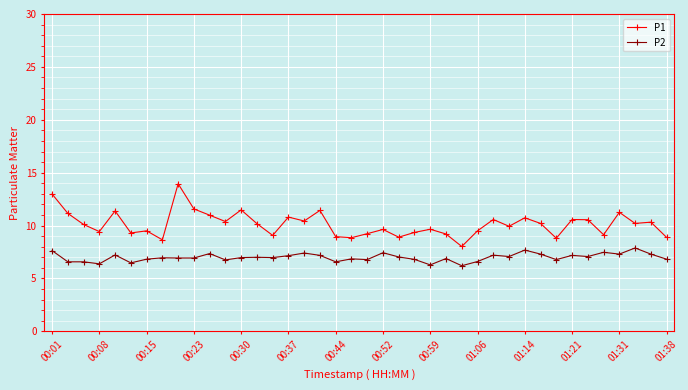

How many distinct data groups are displayed?

2